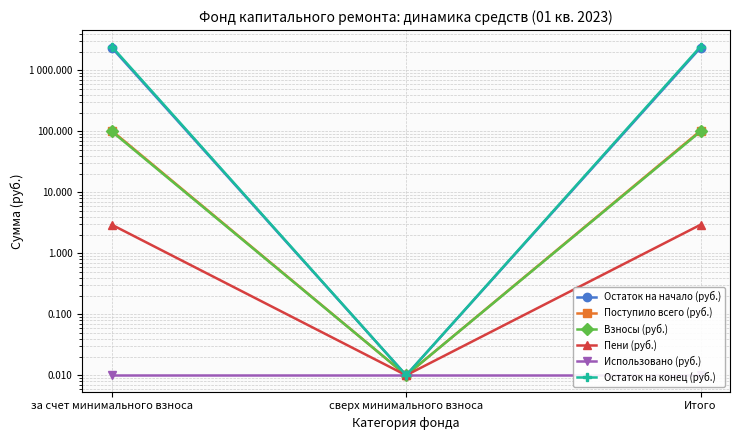

Between за счет минимального взноса and сверх минимального взноса, which series saw the biggest shift?

Остаток на конец (руб.)